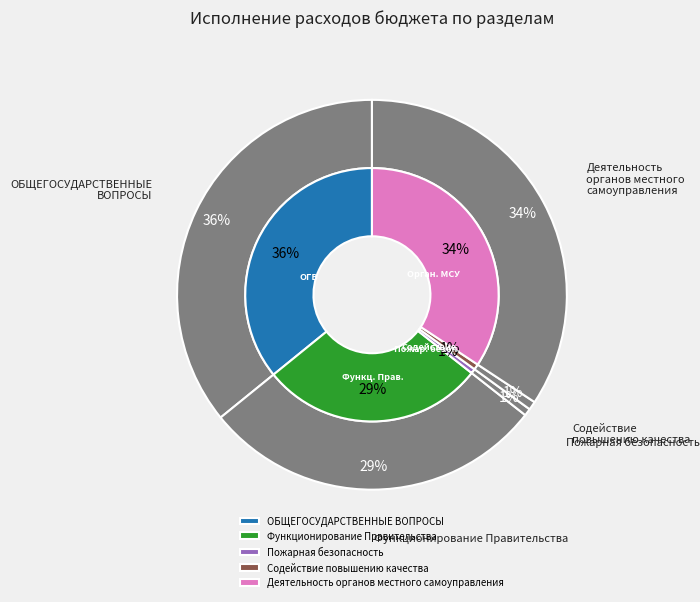

To the nearest percent, what is the average slice percentage?

20%